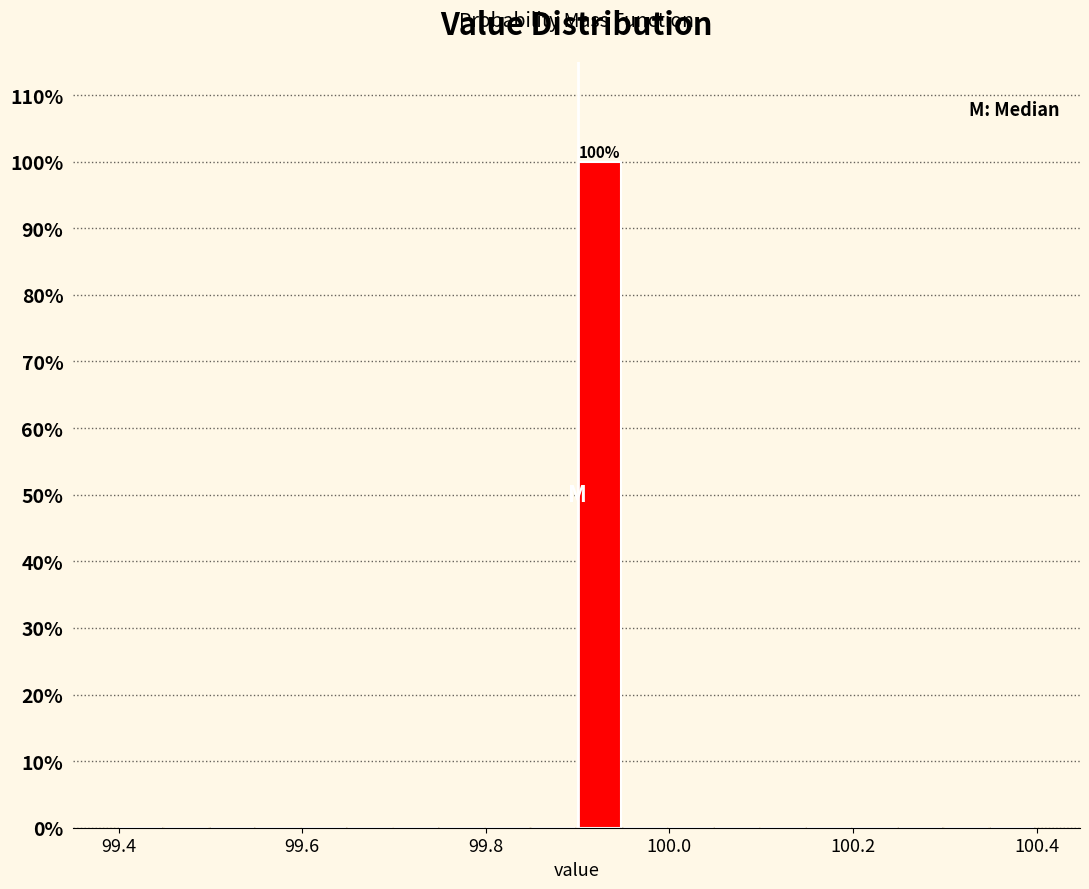

Read against the x-axis, roughly where is the centre of the tallest bar?

99.92